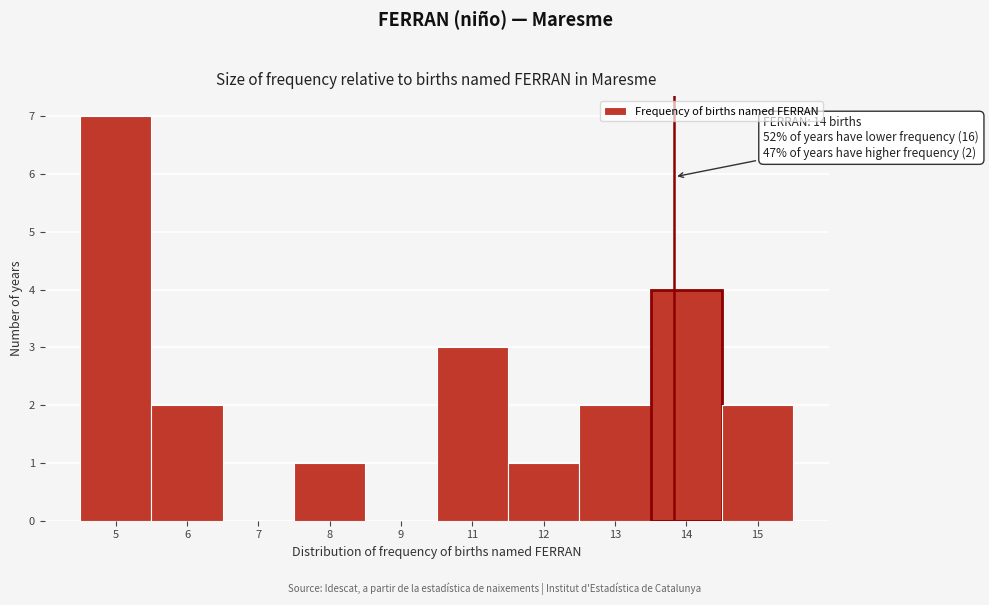

Reading left to right, extract all data points from this chart.

5=7	6=2	7=0	8=1	9=0	11=3	12=1	13=2	14=4	15=2